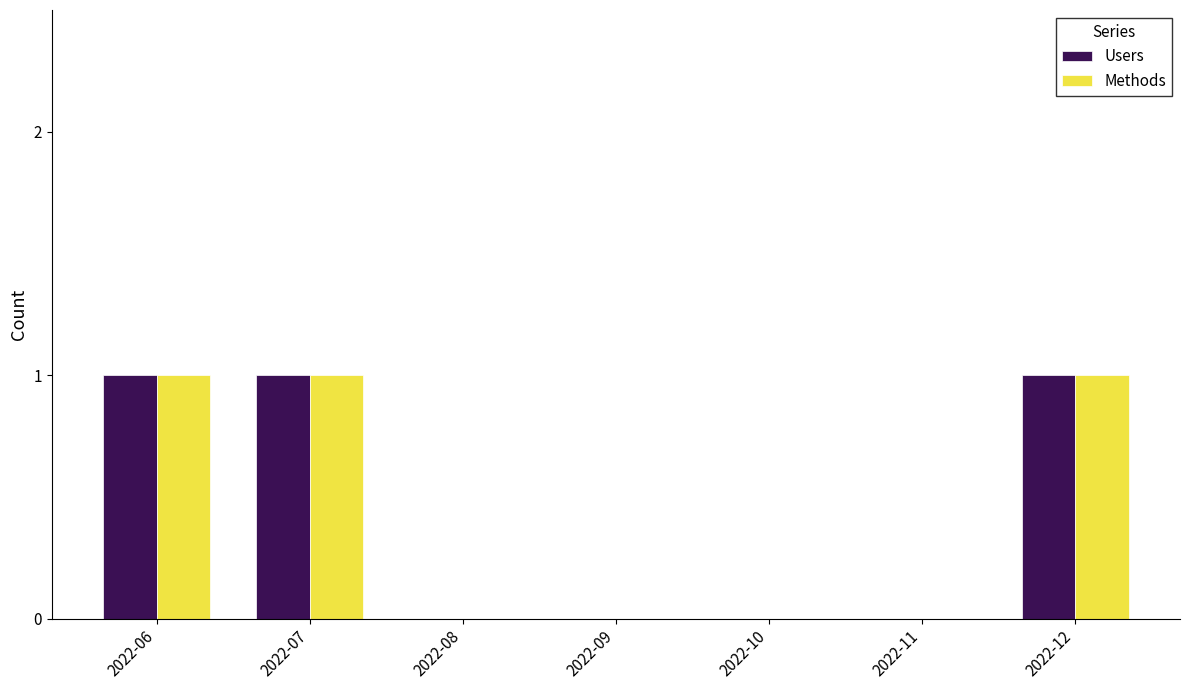

How many categories are shown in the chart?

7